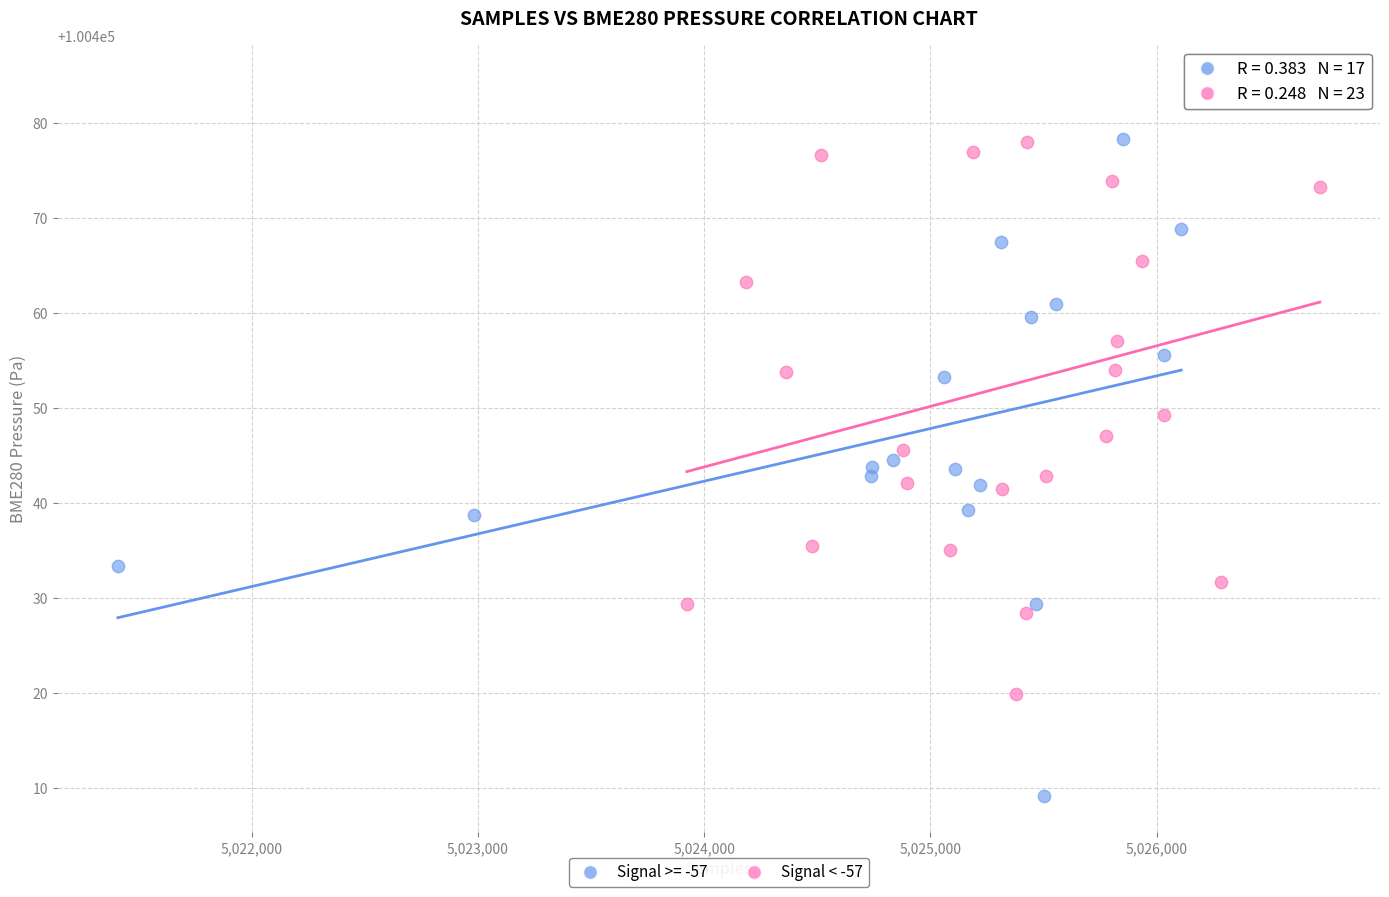

Which series reaches the maximum Y coordinate?

Signal < -57